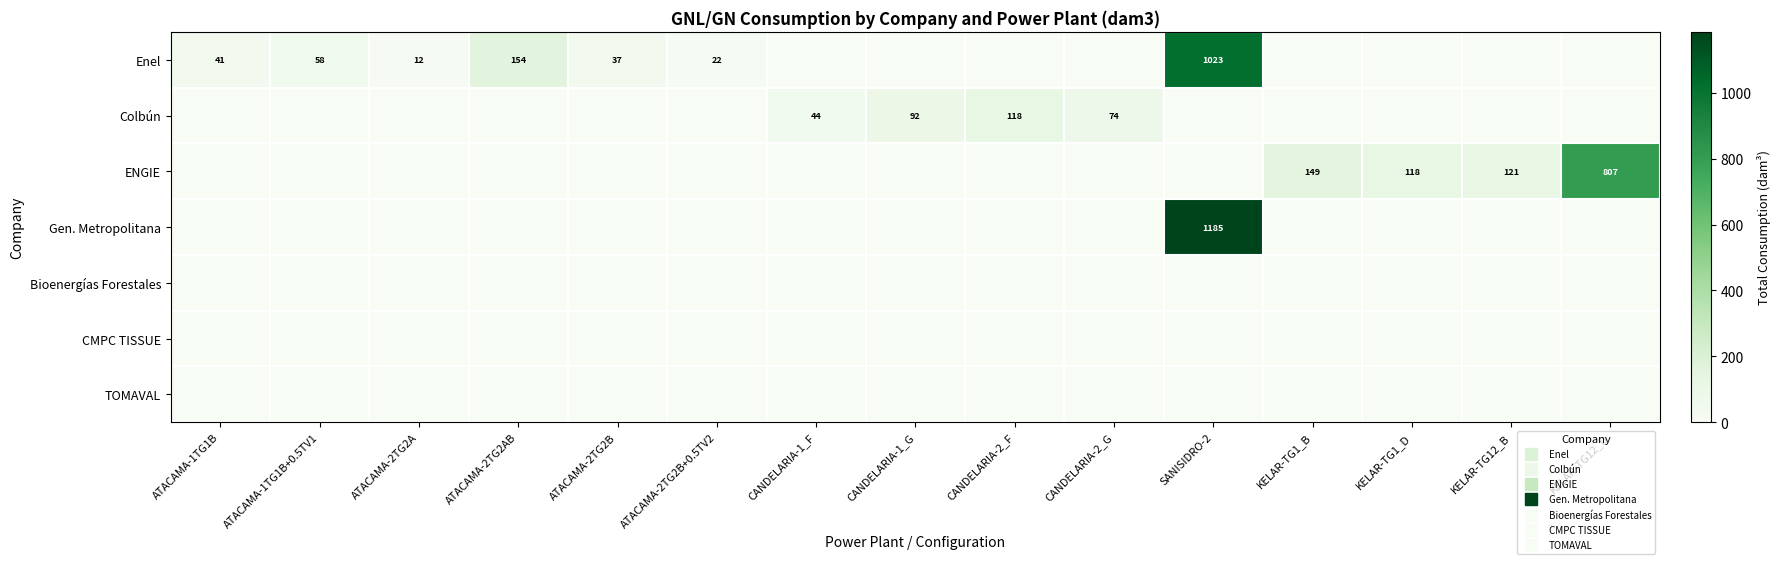

At which label does Bioenergías Forestales reach its minimum?

ATACAMA-1TG1B